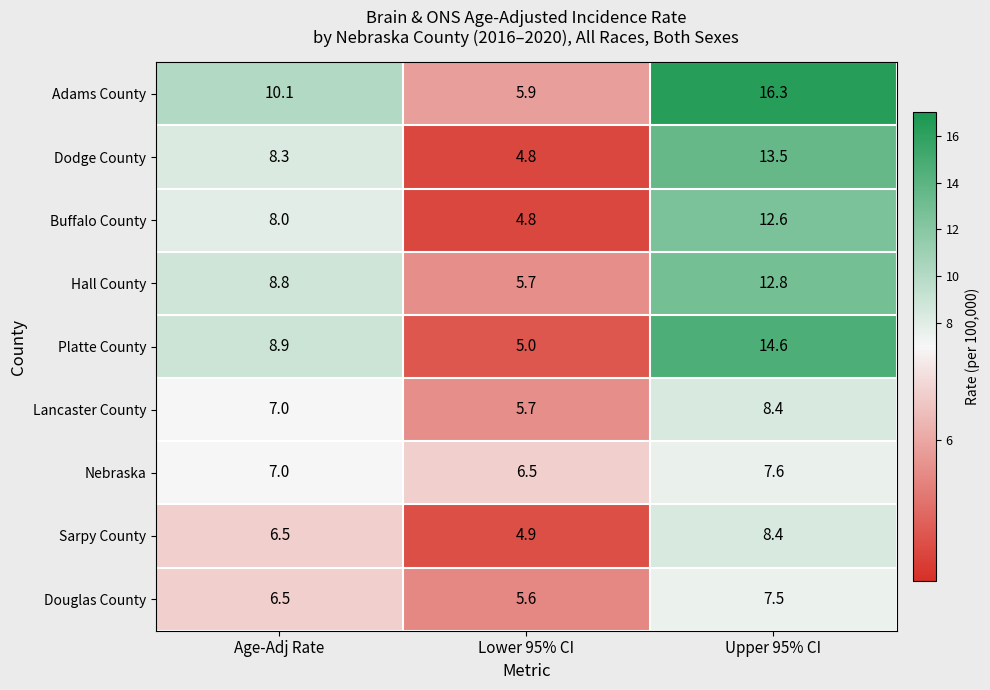

The Buffalo County series shows 10.7 at Age-Adj Rate. True or false?

False